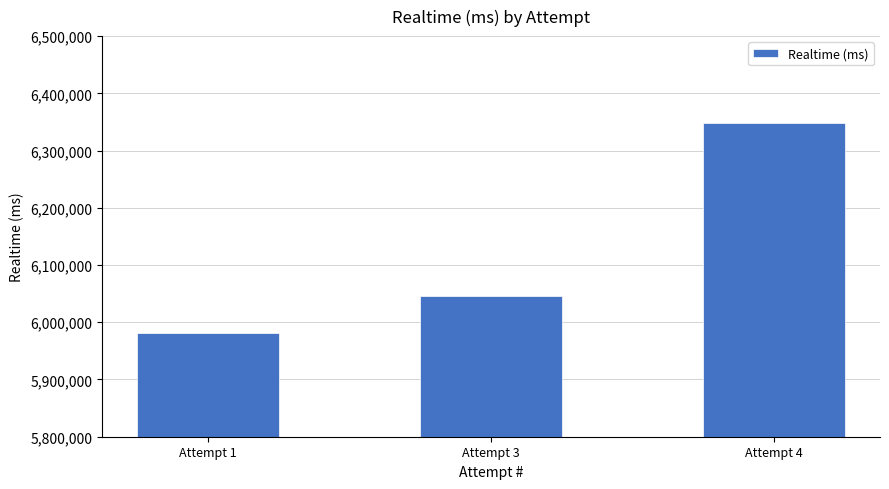

True or false: the data shows 9101325 at Attempt 4.

False